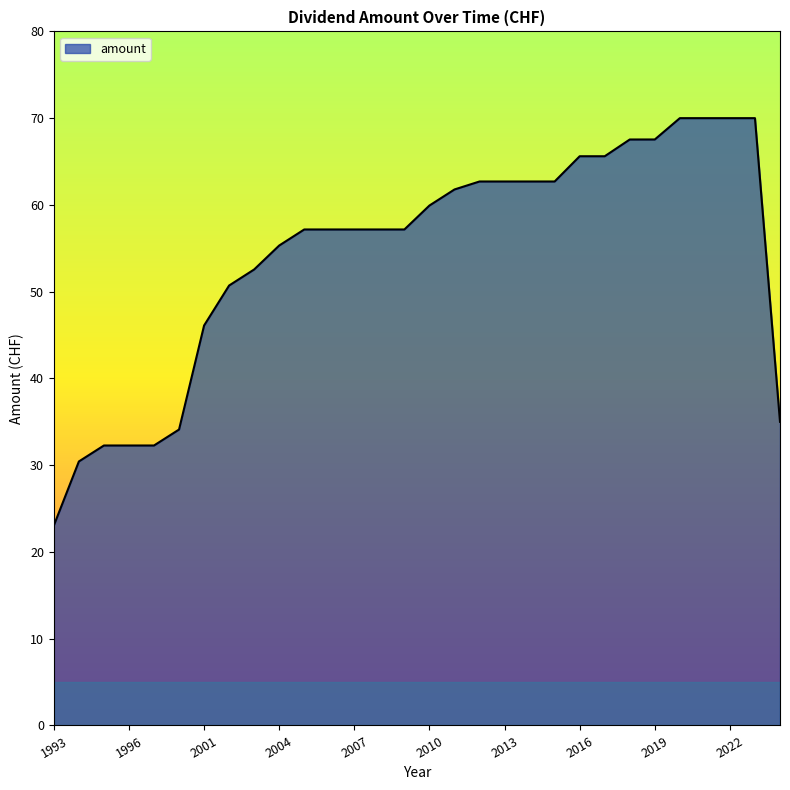

What is the smallest value displayed?

23.1